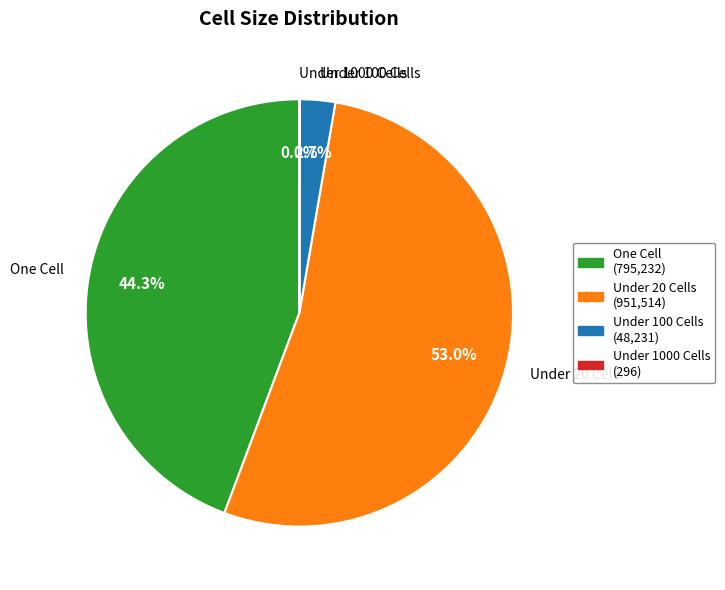

Does Under 20 Cells account for over 50% of the chart?

Yes